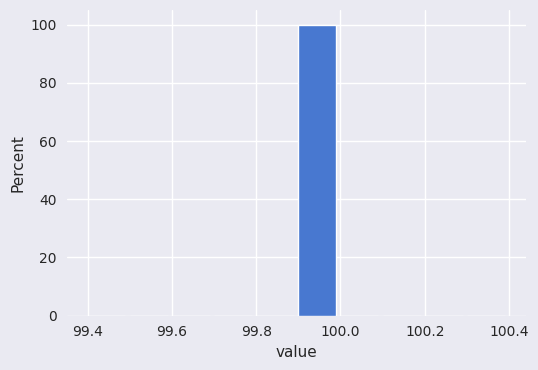

How tall is the bar that spans 99.9 to 100.0 on the x-axis? The values are not printed on the chart, so give them approximately, as read against the axis.

100